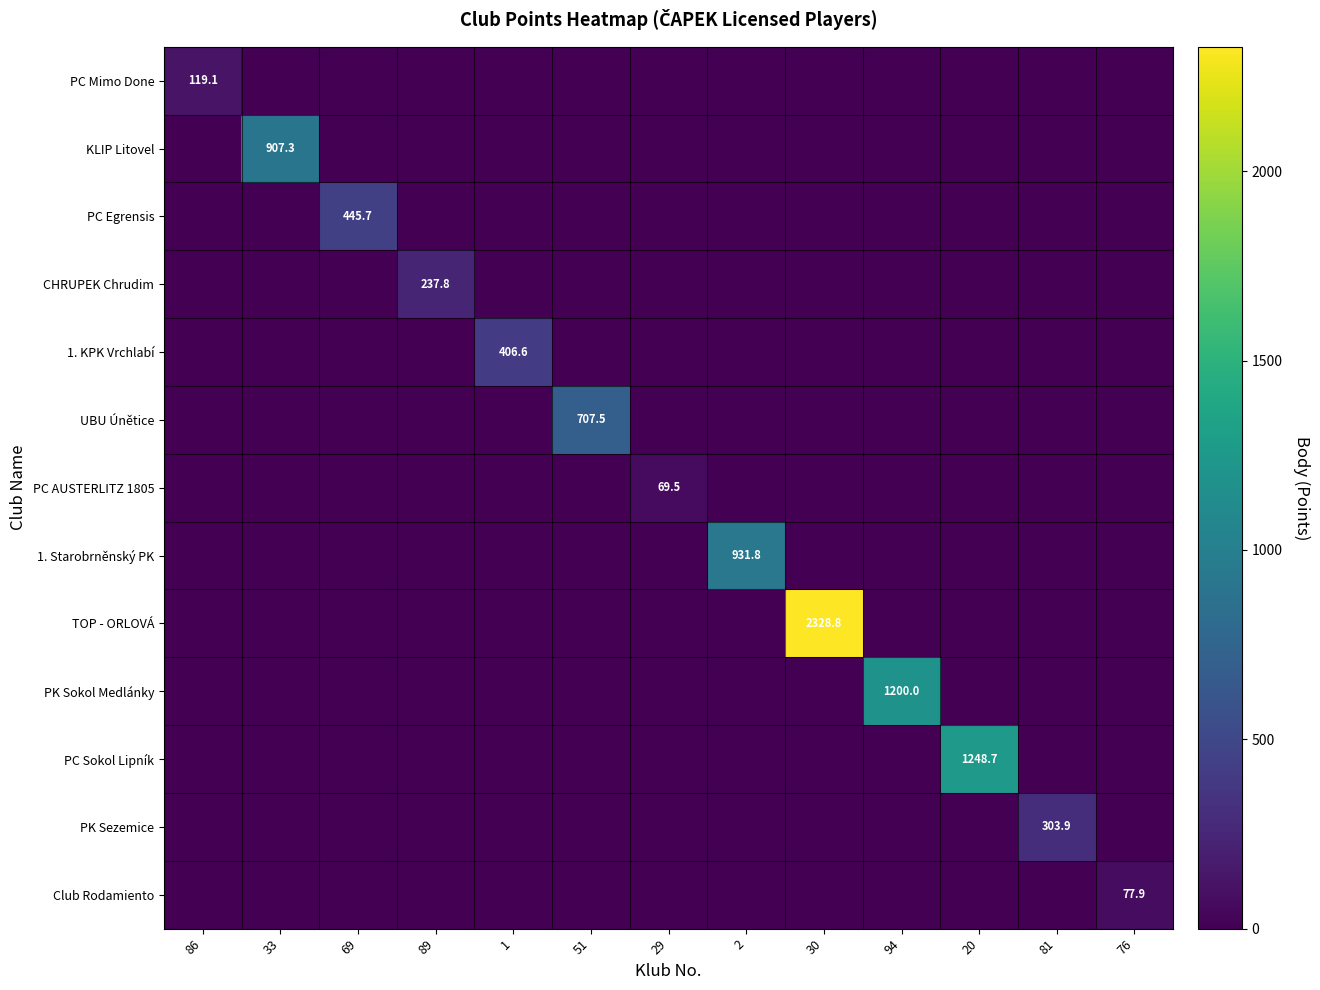

Is it true that PK Sokol Medlánky equals 441.5 at 51?

False